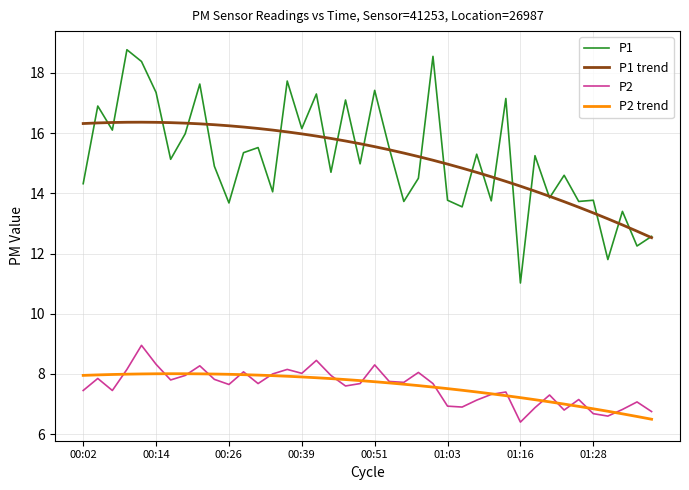

What are all the series names shown in the legend?

P1, P1 trend, P2, P2 trend